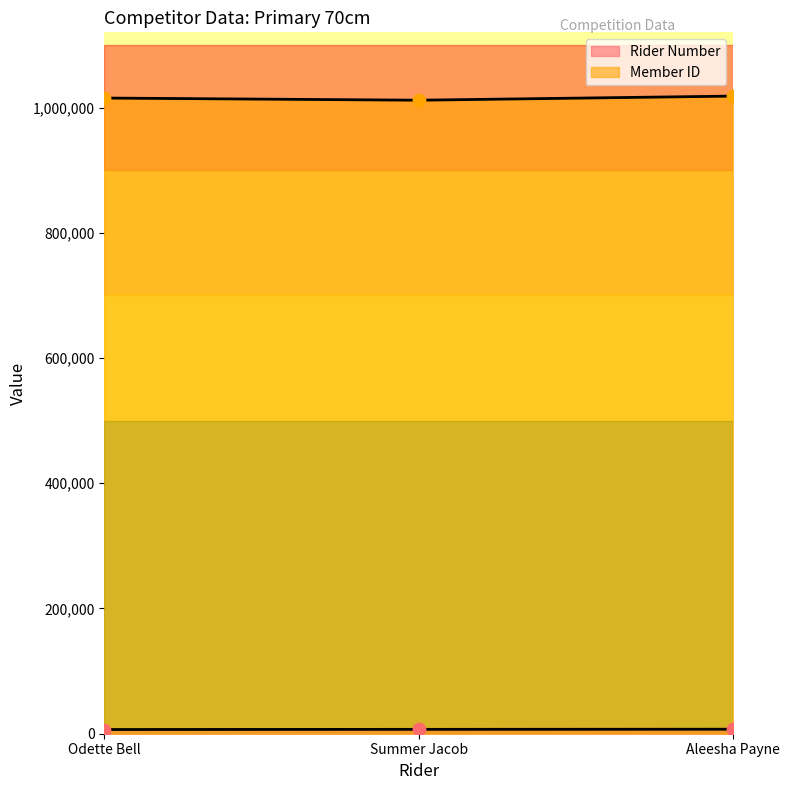

Which series has the largest Y range (max minus min)?

Member ID